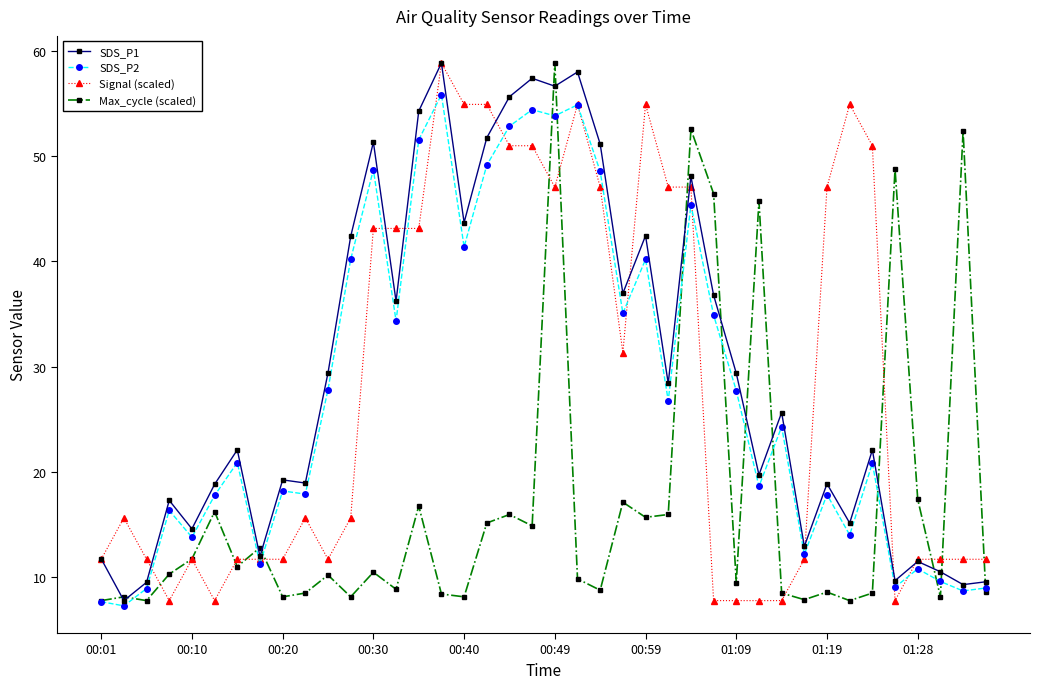

What is the lowest value of the Signal (scaled) series?

7.8